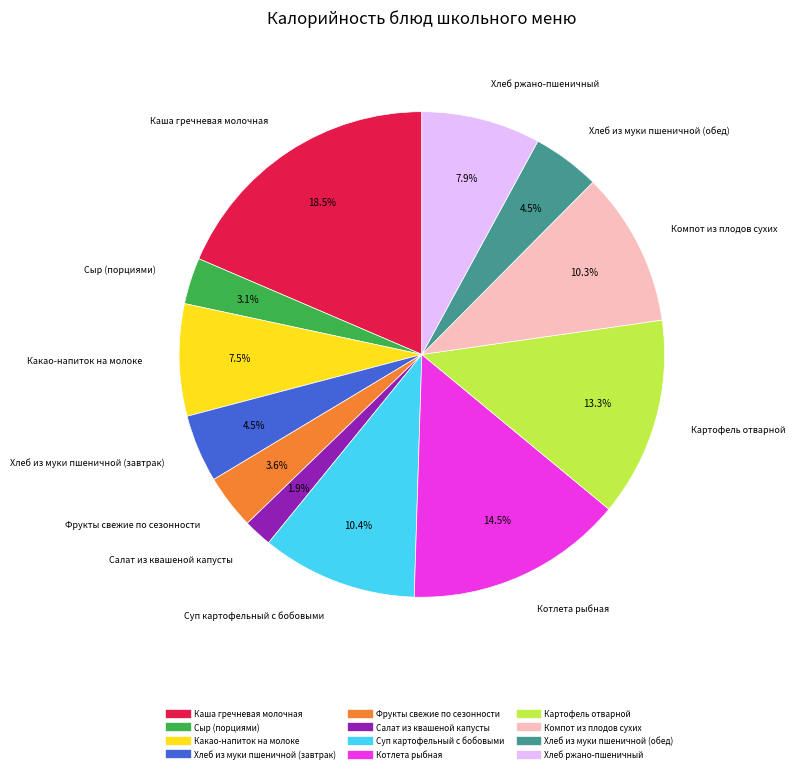

Is there any slice that represents more than half of the pie?

No